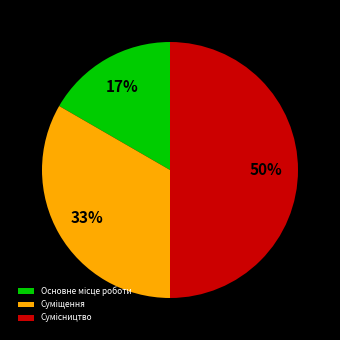

To the nearest percent, what is the average slice percentage?

33%